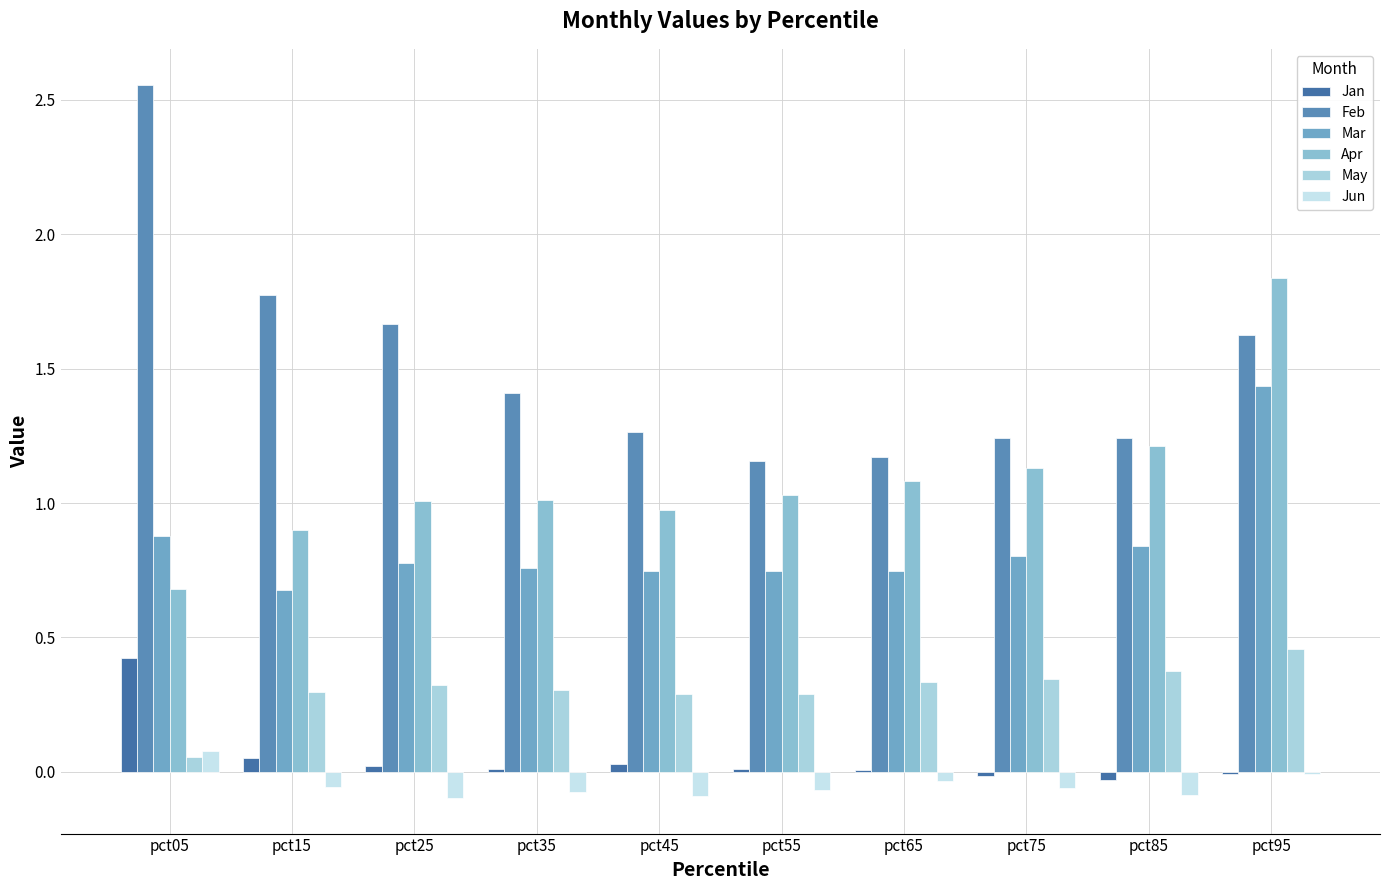

Reading left to right, extract all data points from this chart.

Jan: pct05=0.4	pct15=0.1	pct25=0.0	pct35=0.0	pct45=0.0	pct55=0.0	pct65=0.0	pct75=-0.0	pct85=-0.0	pct95=-0.0
Feb: pct05=2.6	pct15=1.8	pct25=1.7	pct35=1.4	pct45=1.3	pct55=1.2	pct65=1.2	pct75=1.2	pct85=1.2	pct95=1.6
Mar: pct05=0.9	pct15=0.7	pct25=0.8	pct35=0.8	pct45=0.7	pct55=0.7	pct65=0.7	pct75=0.8	pct85=0.8	pct95=1.4
Apr: pct05=0.7	pct15=0.9	pct25=1.0	pct35=1.0	pct45=1.0	pct55=1.0	pct65=1.1	pct75=1.1	pct85=1.2	pct95=1.8
May: pct05=0.1	pct15=0.3	pct25=0.3	pct35=0.3	pct45=0.3	pct55=0.3	pct65=0.3	pct75=0.3	pct85=0.4	pct95=0.5
Jun: pct05=0.1	pct15=-0.1	pct25=-0.1	pct35=-0.1	pct45=-0.1	pct55=-0.1	pct65=-0.0	pct75=-0.1	pct85=-0.1	pct95=-0.0